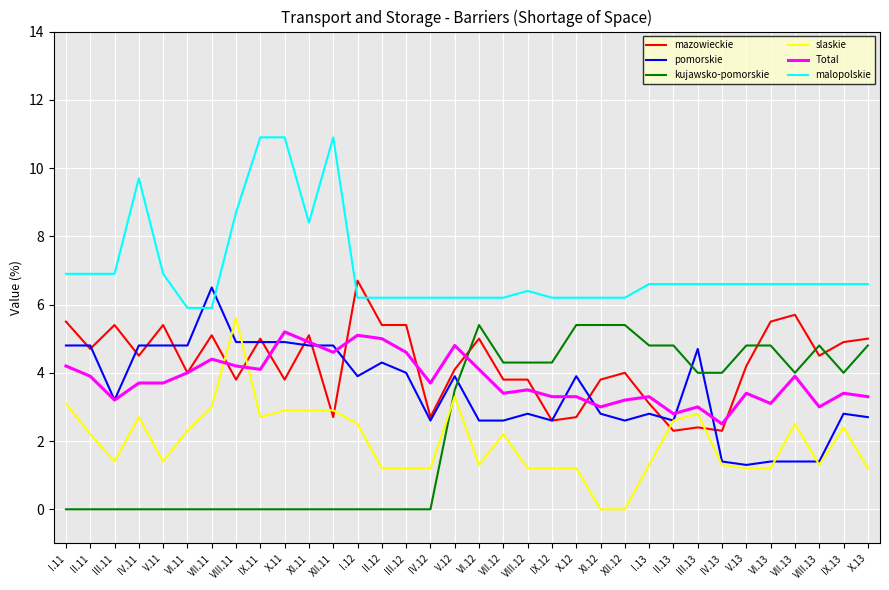

What is the highest value of the mazowieckie series?

6.7